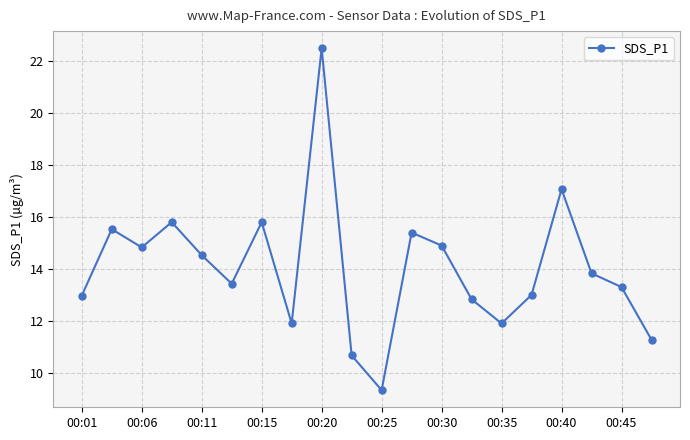

How many interior local valleys (lower than both neighbors) does the data have?

5